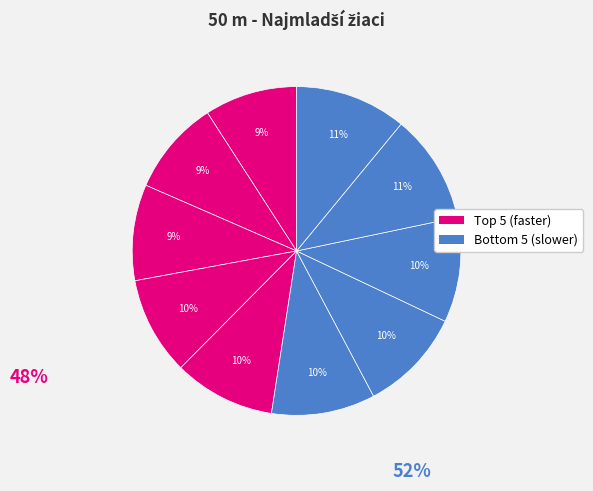

Count the number of slices in the pie.

10